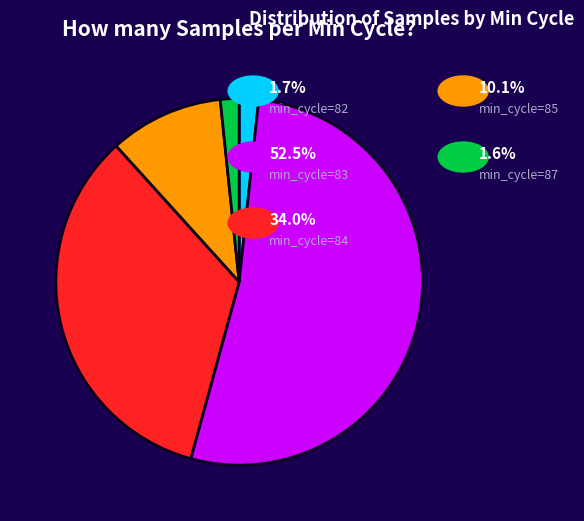

Is there a majority slice in this chart?

Yes